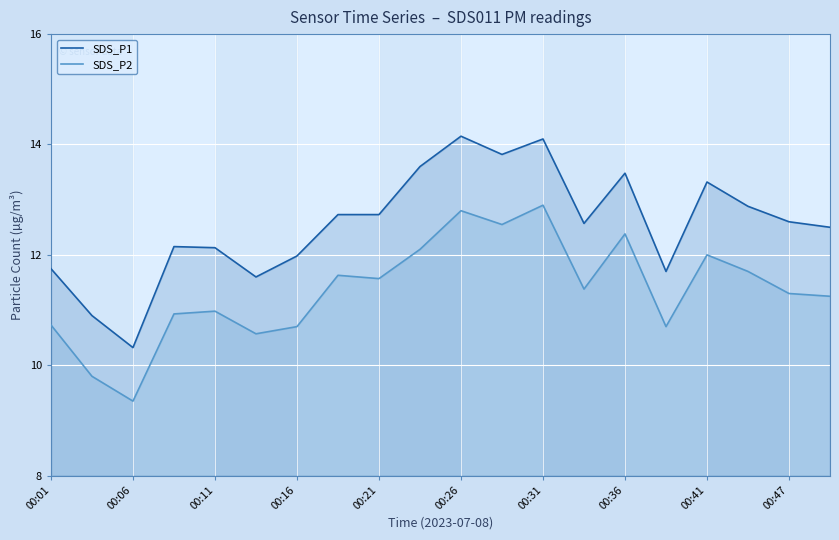

Rank the series at 00:21 from lowest to highest value.

SDS_P2, SDS_P1